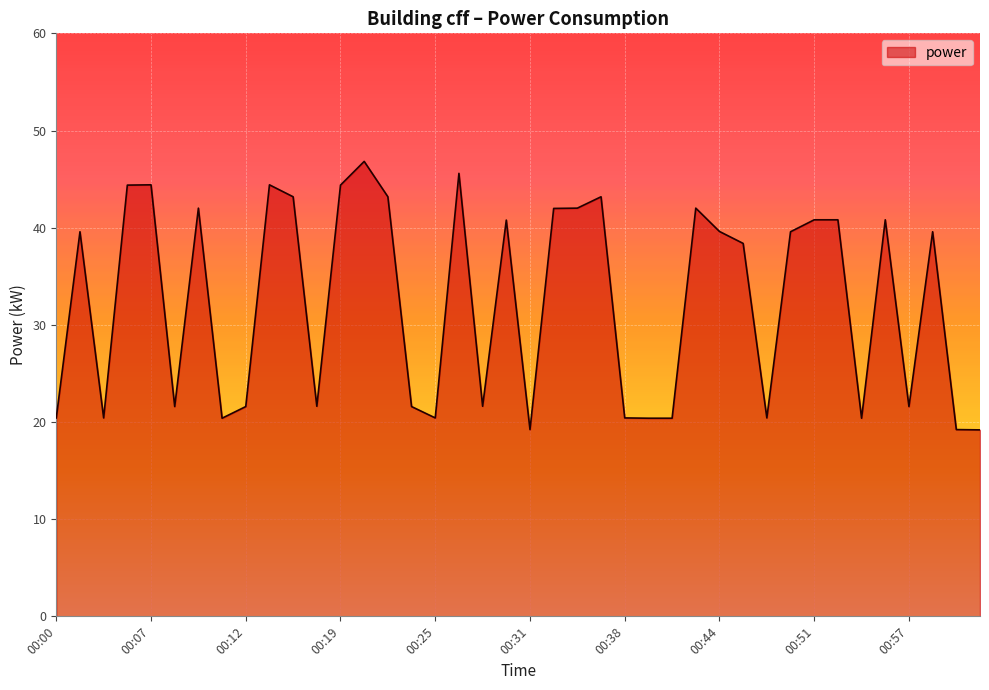

Does the chart have visible grid lines?

Yes